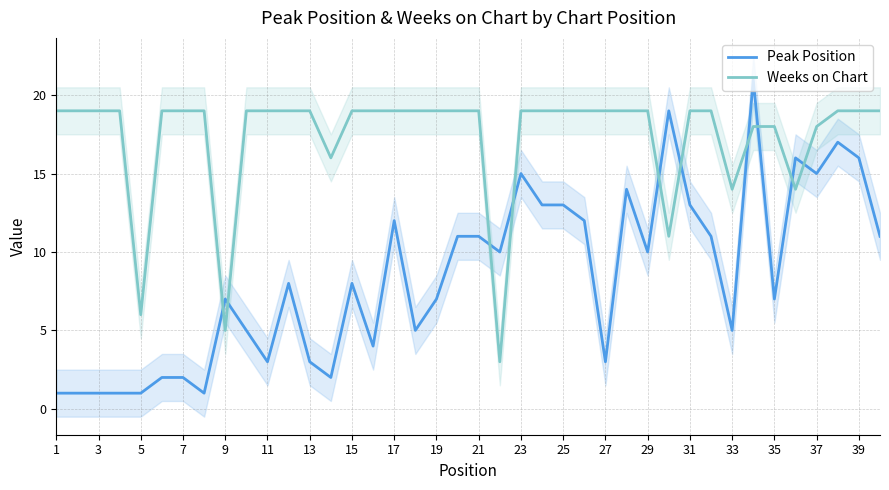

What is the maximum value shown in the chart?

21